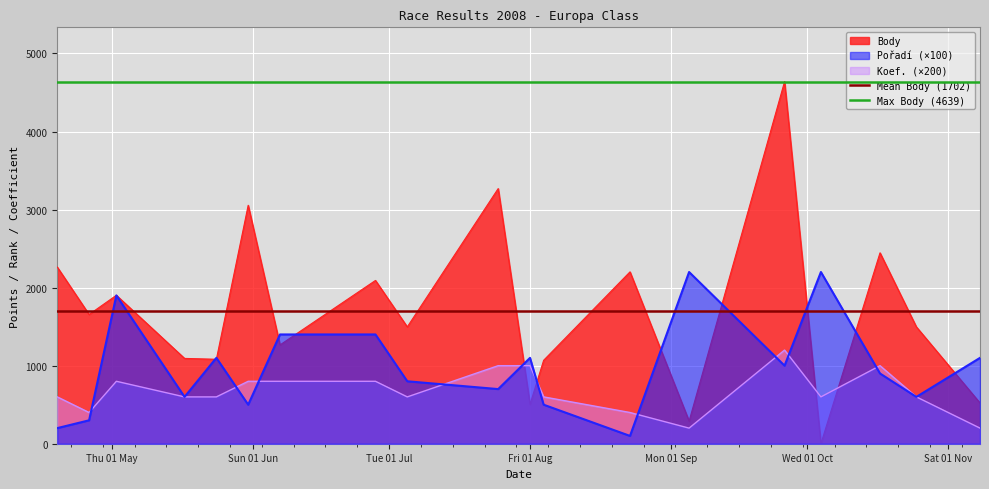

True or false: Body and Koef. (×200) intersect in this chart.

True